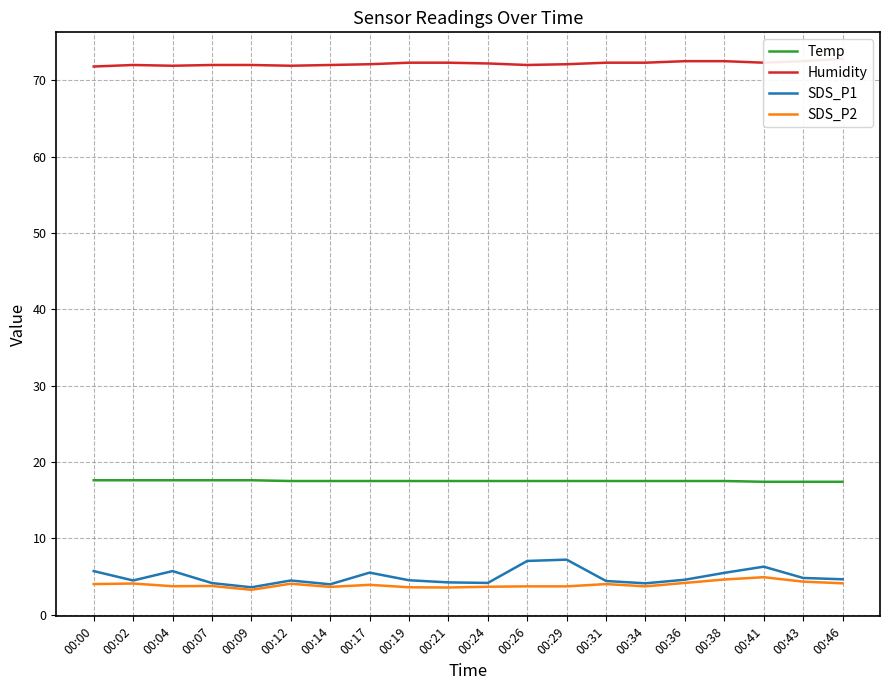

Where is Humidity nearest to the value 72?

00:02